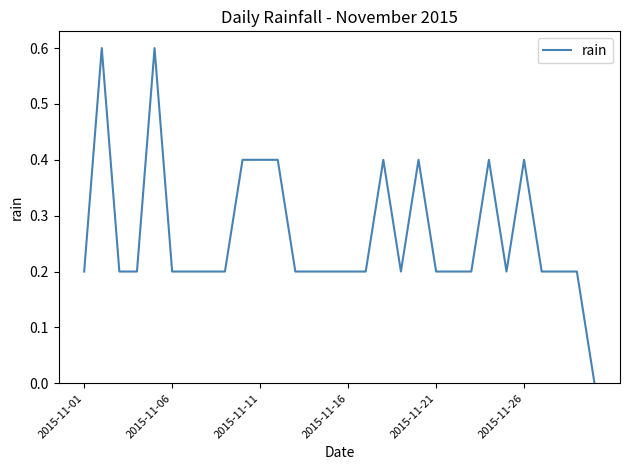

Does the chart display data point markers on the line(s)?

No